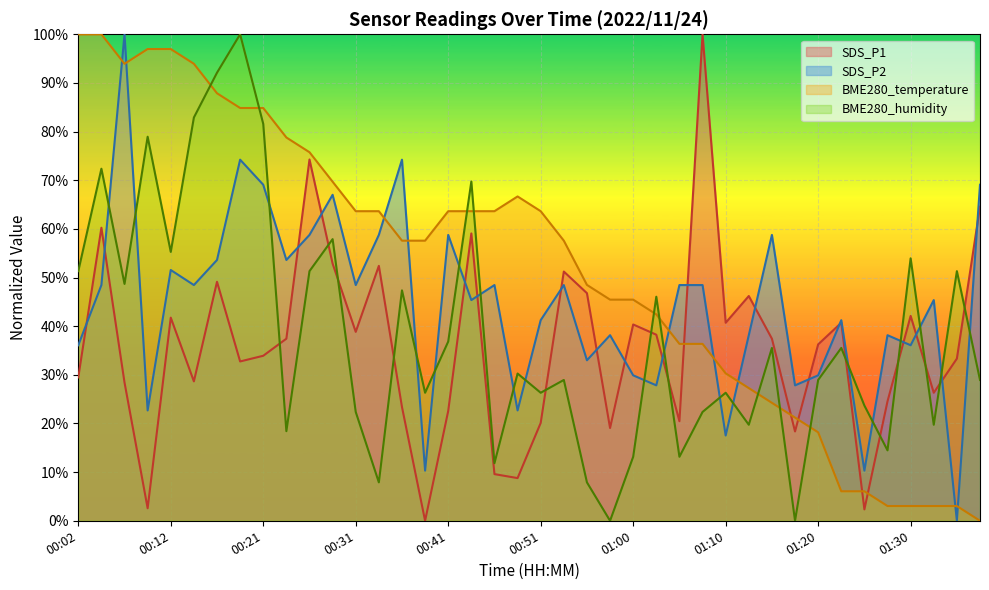

Count the number of data series in this chart.

4